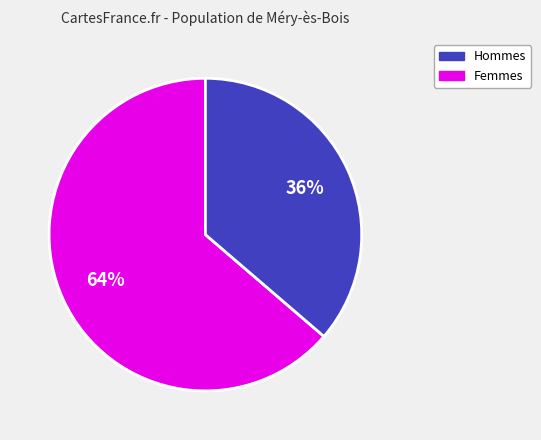

To the nearest percent, what portion does Femmes represent?

36%